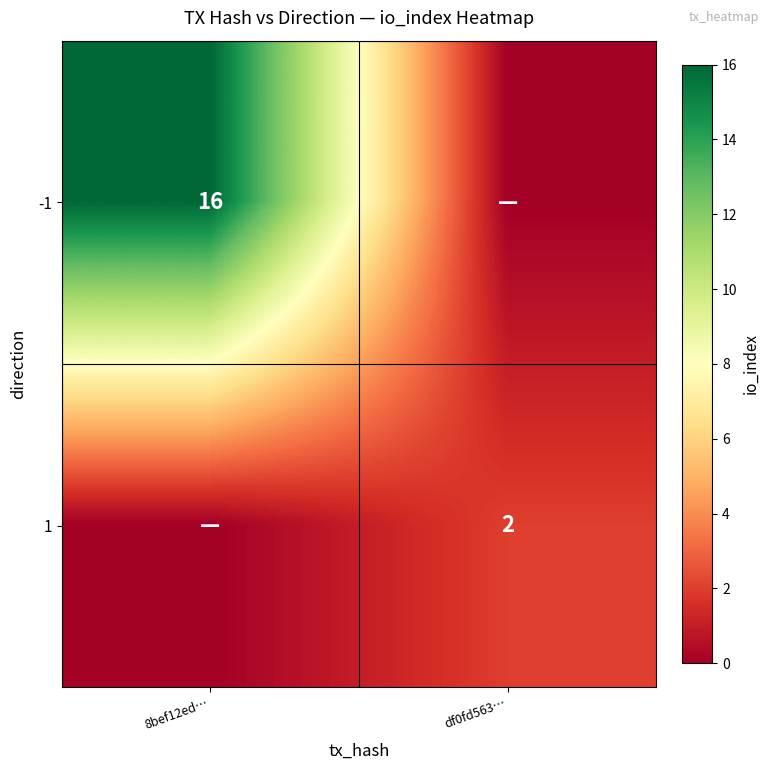

True or false: 1 has a value of 2 at df0fd563….

True